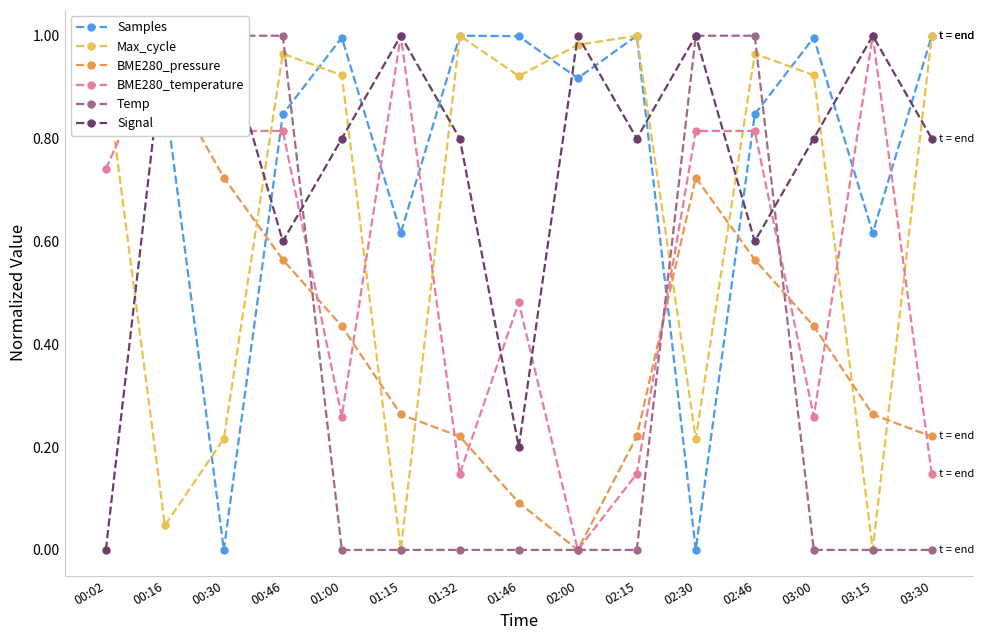

After their last crossing, which series has the higher values: BME280_pressure or Signal?

Signal